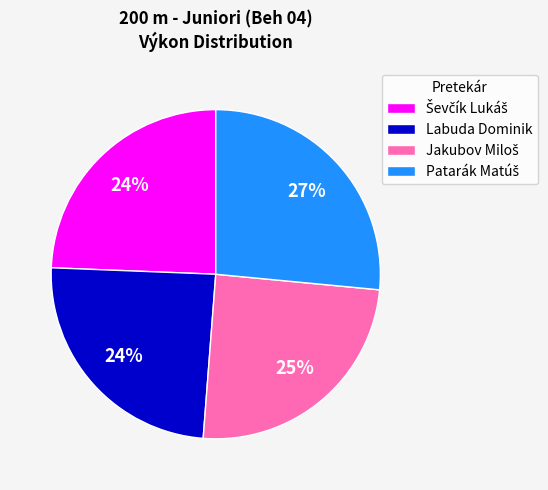

Count the number of slices in the pie.

4